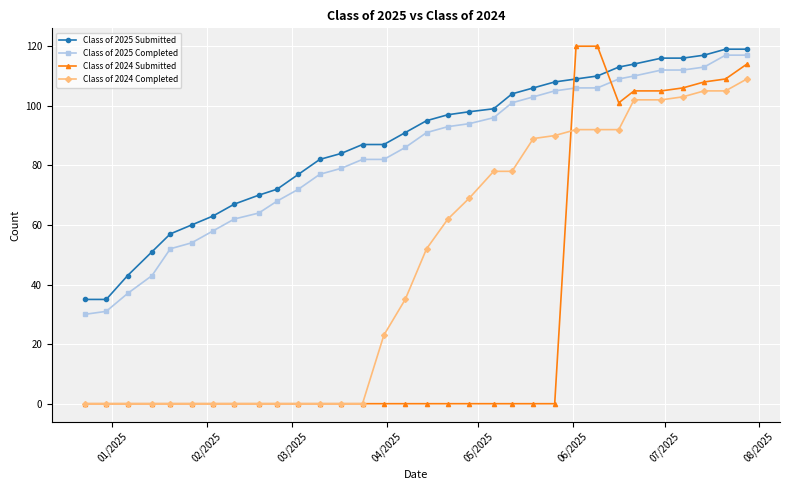

What is the difference between the maximum and minimum values in the Class of 2024 Completed series?

109